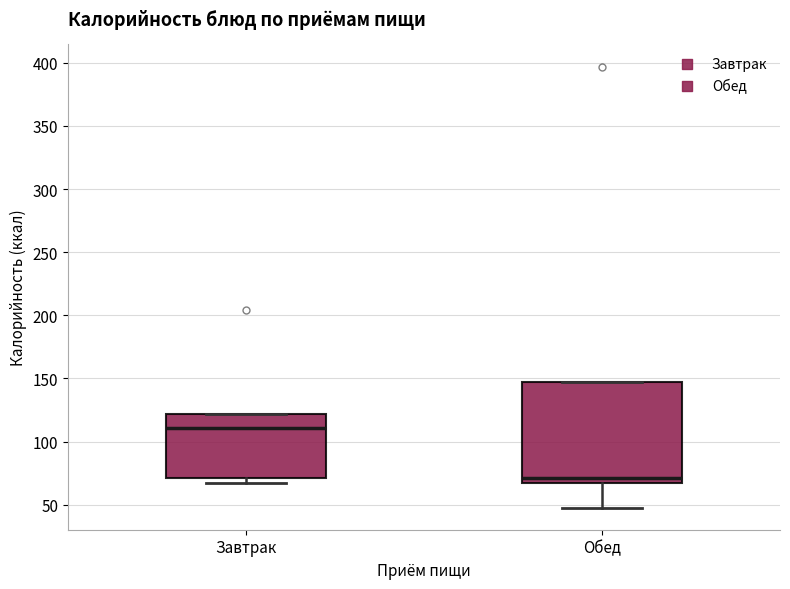

Where does the median line of the box for Обед sit on the y-axis? The values are not printed on the chart, so give them approximately, as read against the axis.

70